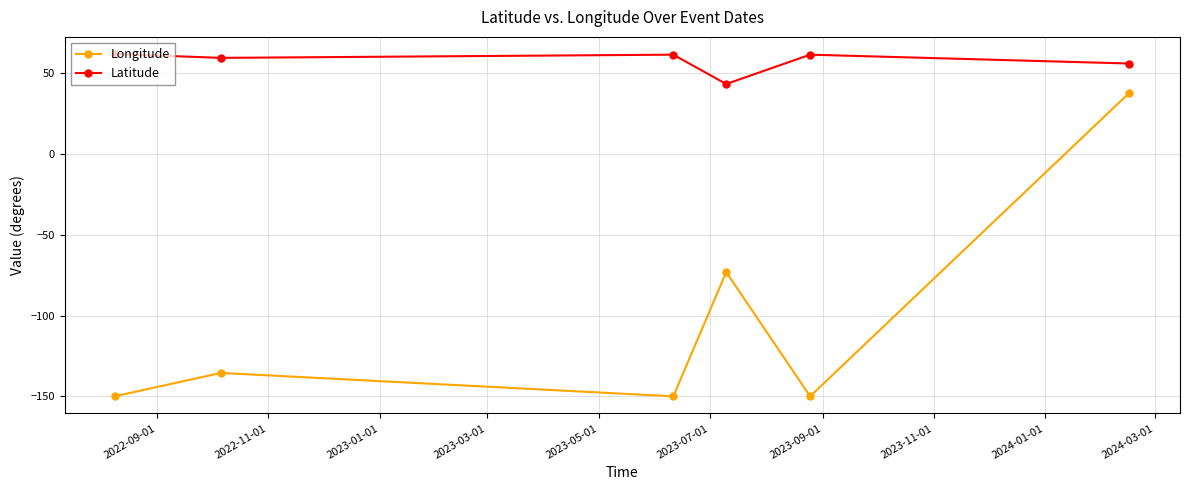

What is the maximum value for Longitude?

37.6